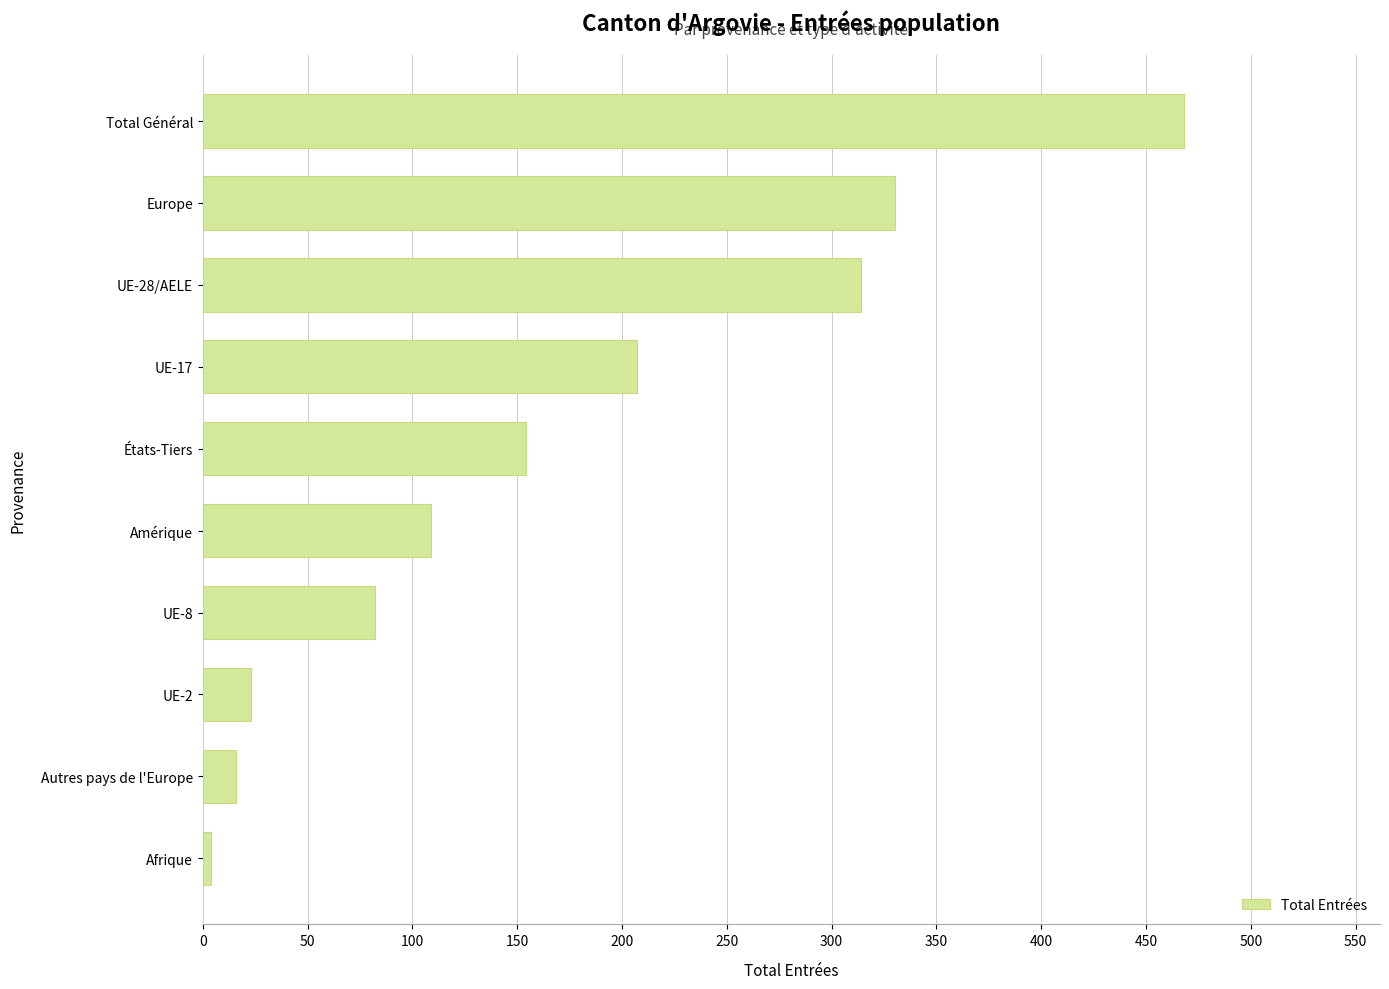

What is the difference between the second highest and second lowest values?

314